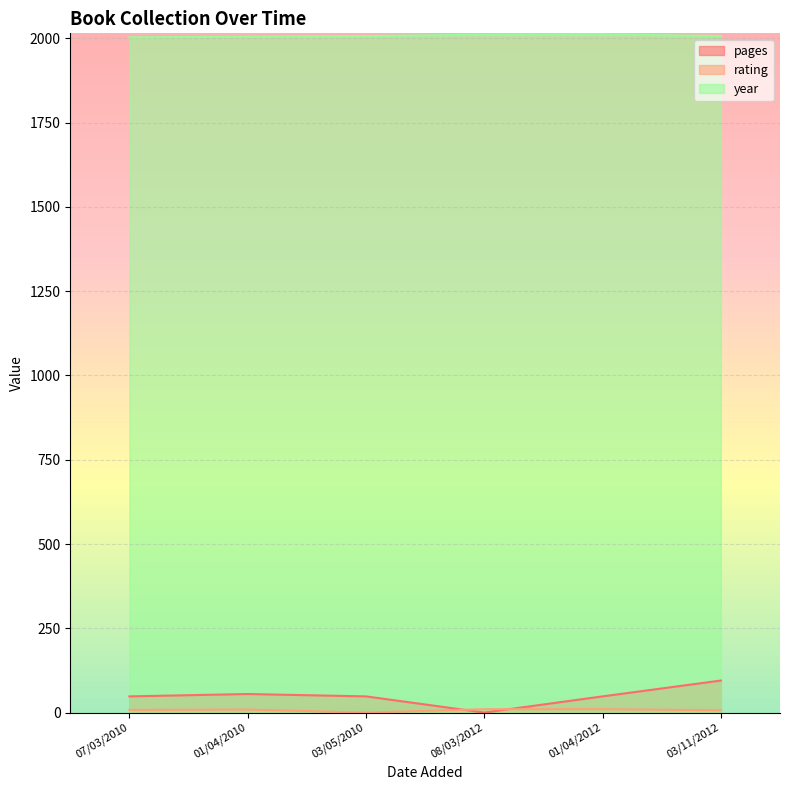

True or false: pages and rating intersect in this chart.

True